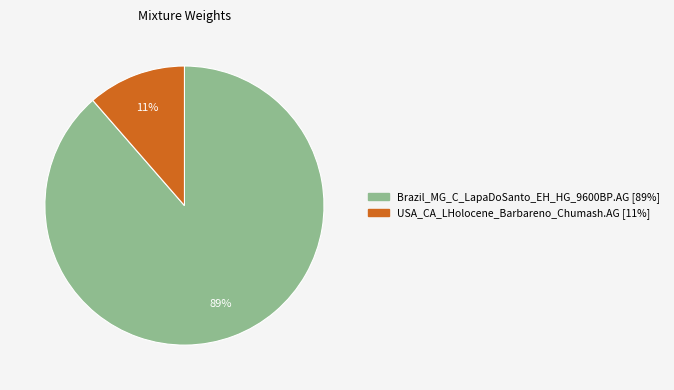

Is there a majority slice in this chart?

Yes